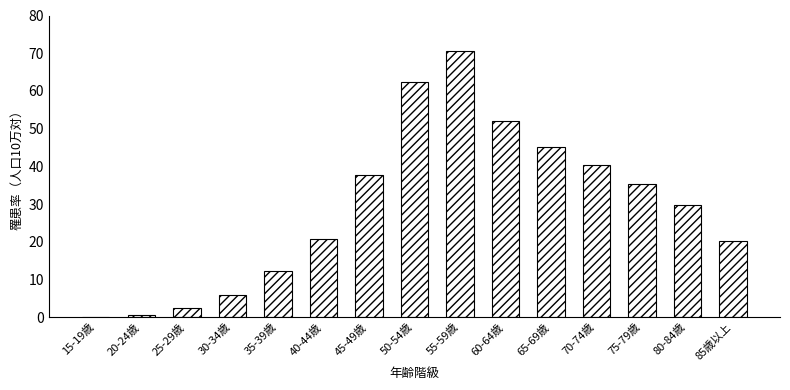

How many data points does each series have?

15